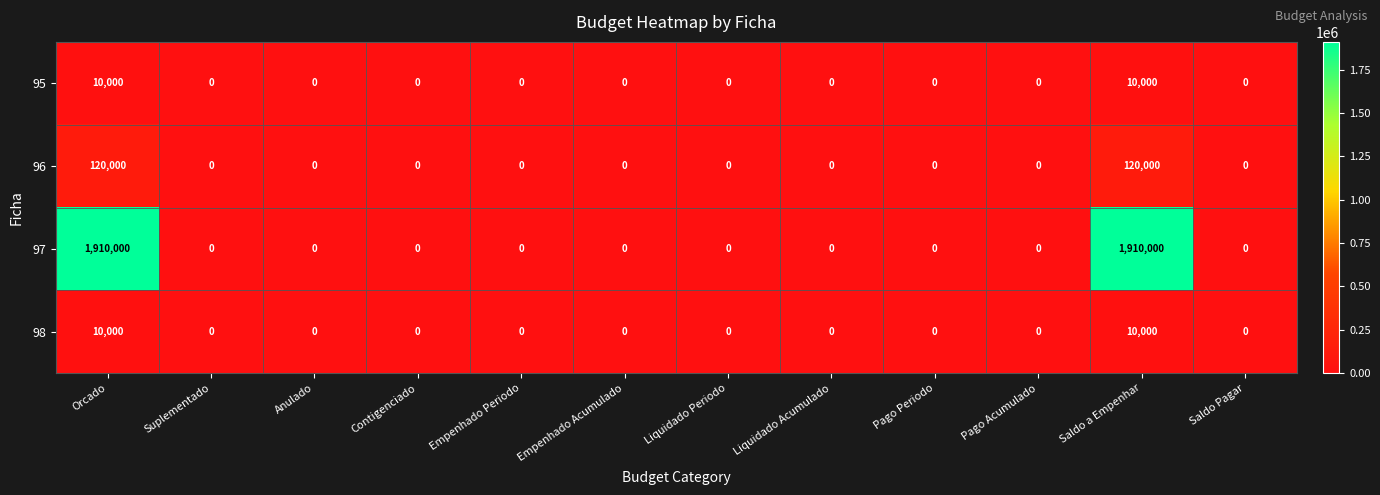

How many data points does each series have?

12